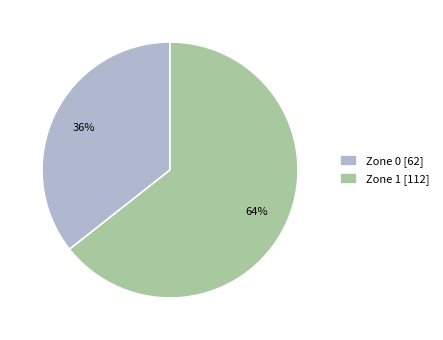

To the nearest percent, what is the combined percentage of Zone 1 [112] and Zone 0 [62]?

100%